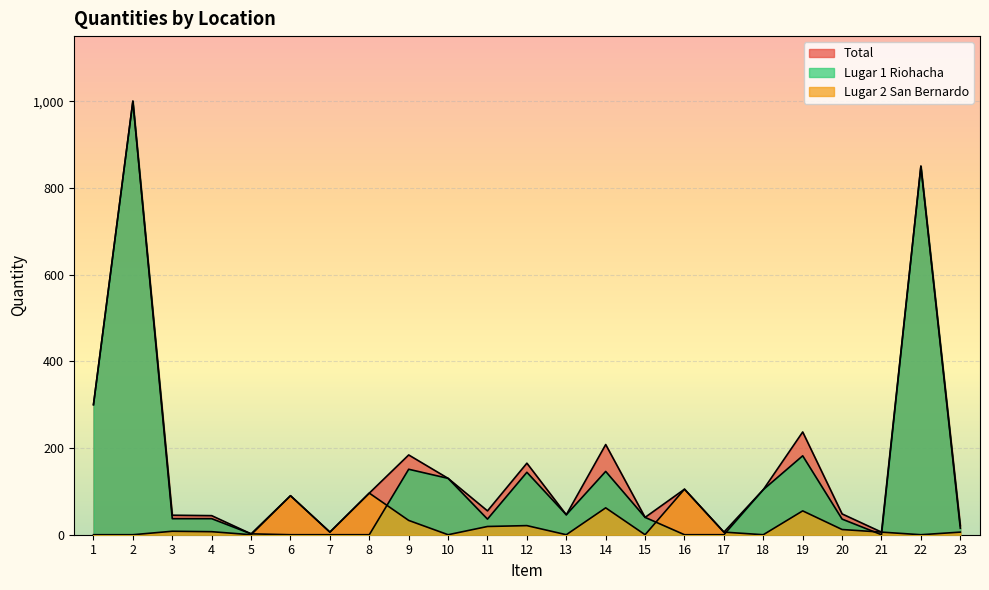

What is the total value across all series at 20?

96